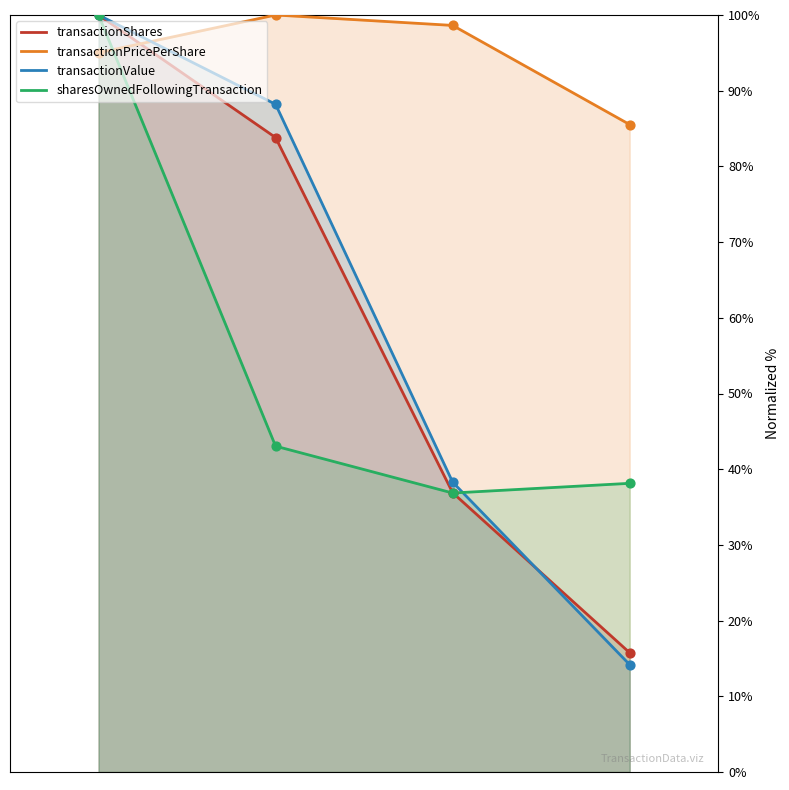

Which series contains the highest Y value?

transactionShares